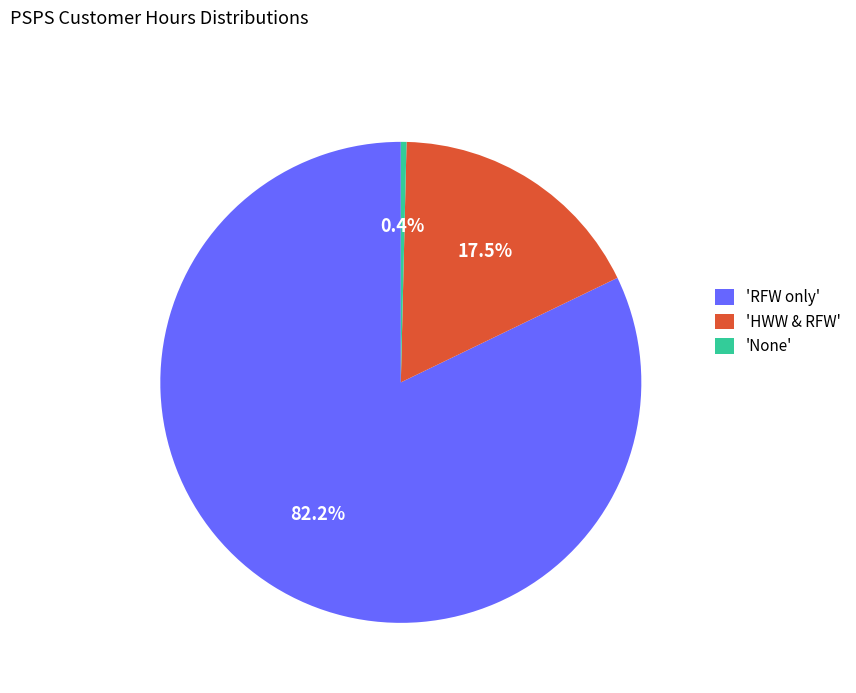

Between 'HWW & RFW' and 'RFW only', which is larger?

'RFW only'